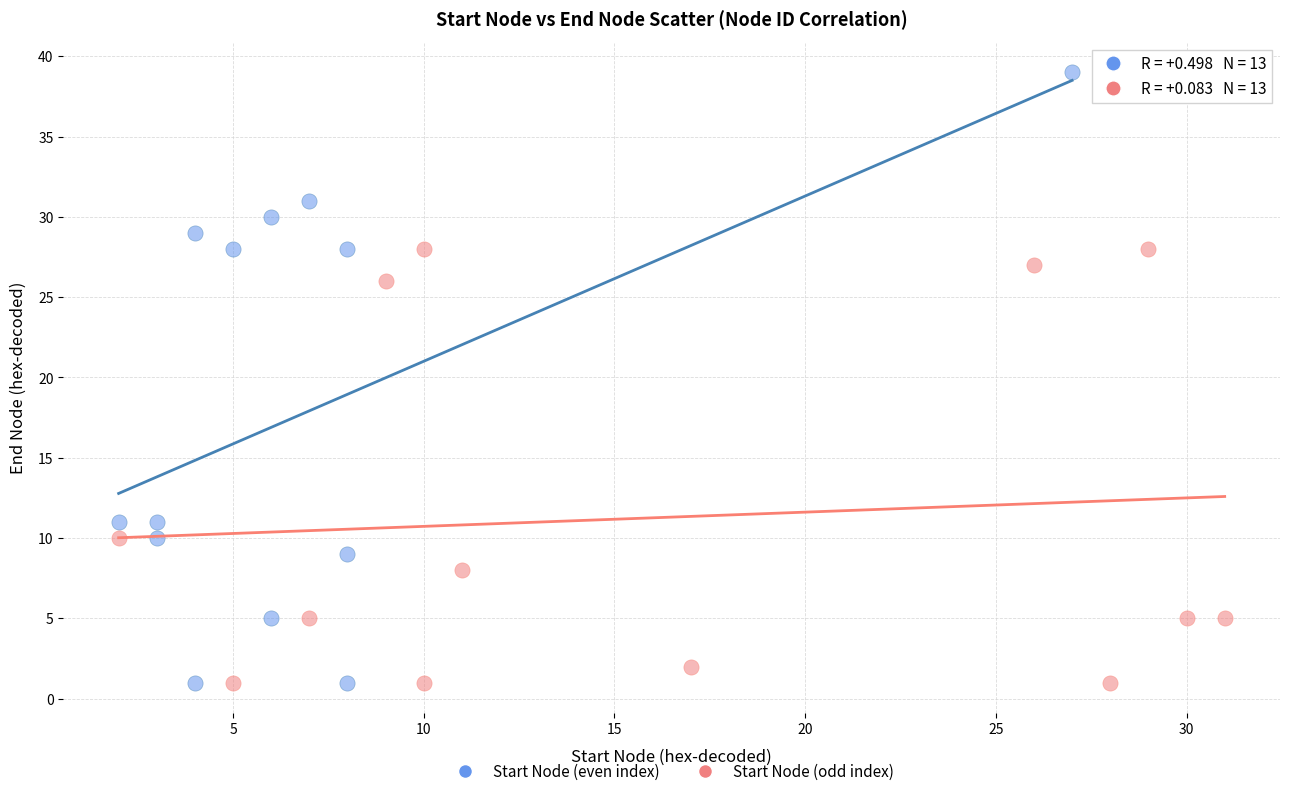

Which series reaches the maximum Y coordinate?

Start Node (even index)